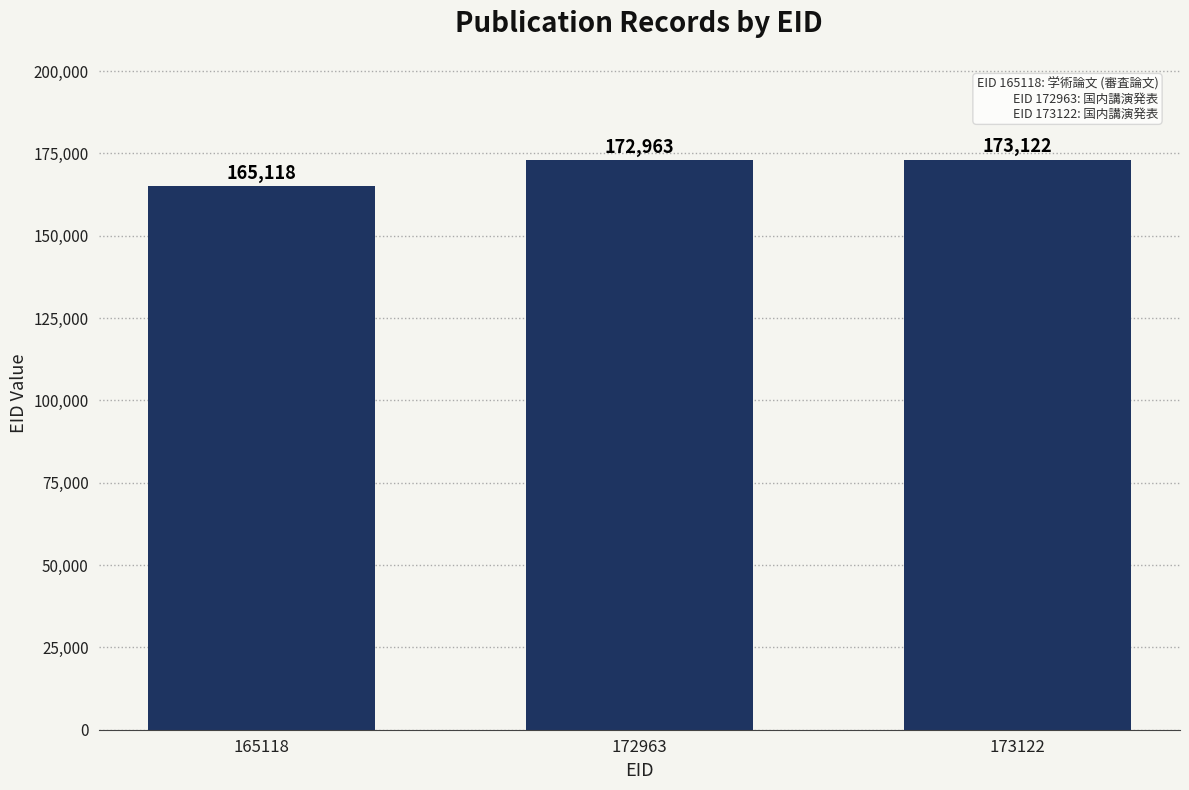

What is the change in value from 172963 to 173122?

+159